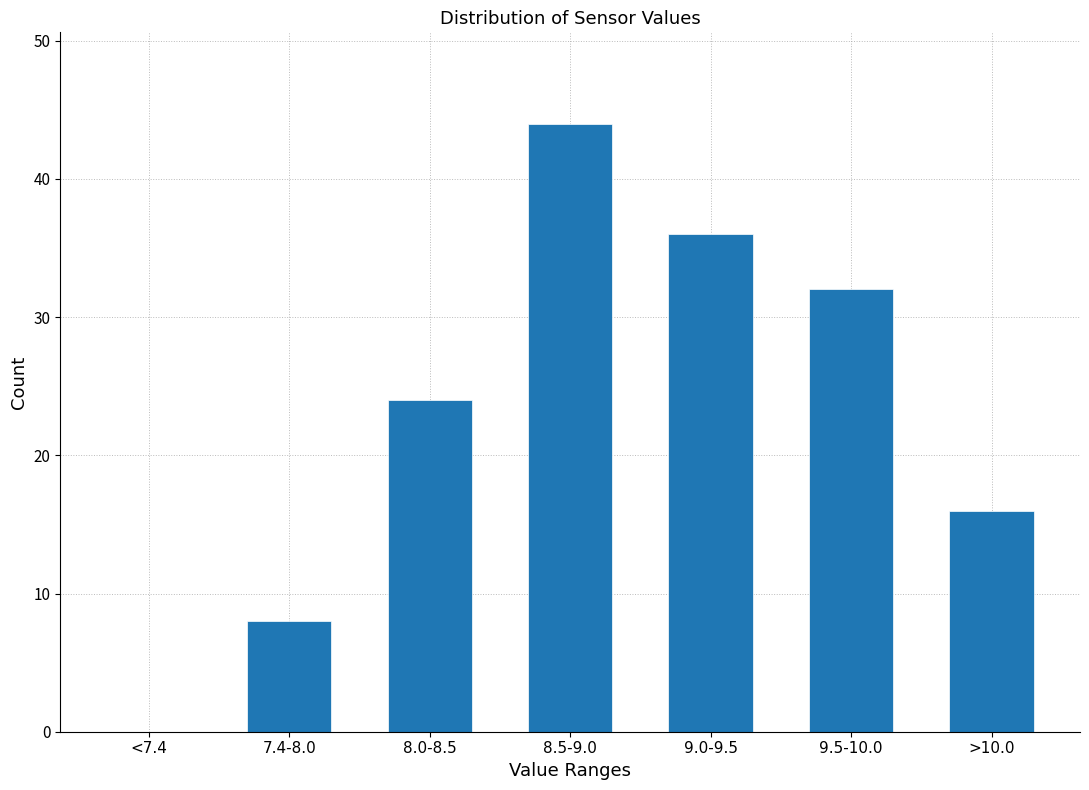

Reading right to left, transcribe all the data shown in this chart.

>10.0=16	9.5-10.0=32	9.0-9.5=36	8.5-9.0=44	8.0-8.5=24	7.4-8.0=8	<7.4=0